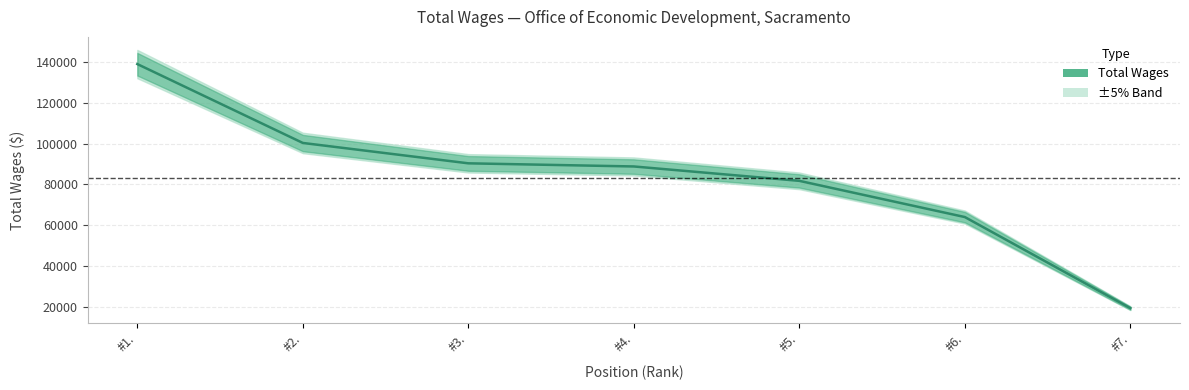

What is the value of the 3rd point from the left?

90381